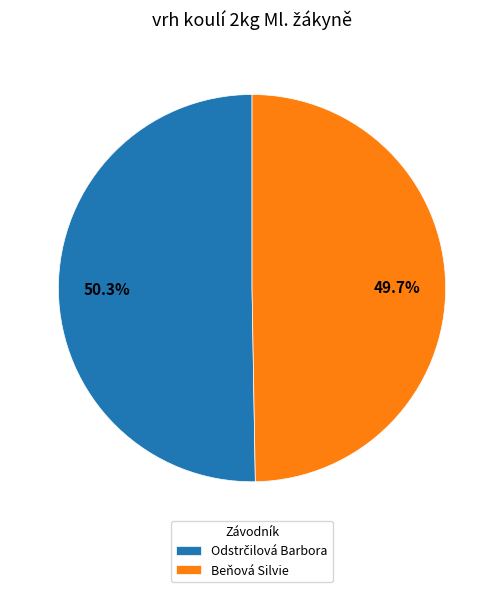

Does any single category account for the majority?

Yes